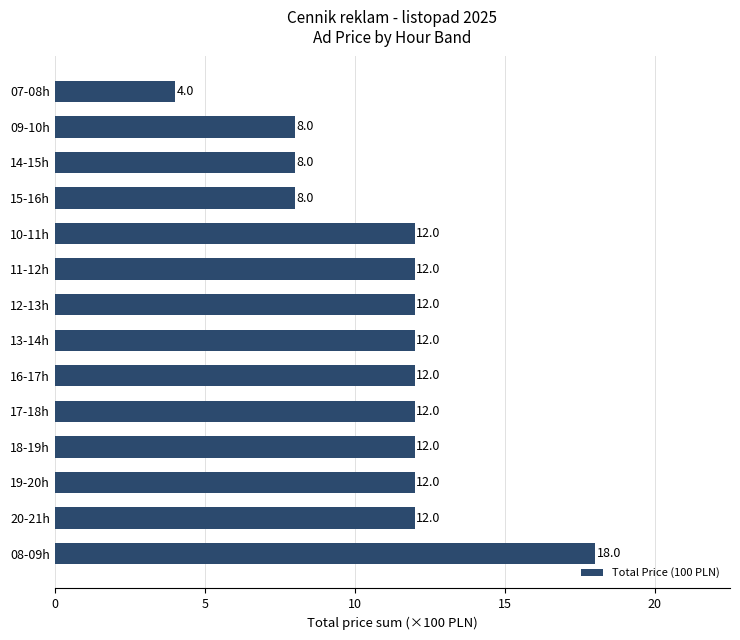

Reading bottom to top, transcribe all the data shown in this chart.

18	12	12	12	12	12	12	12	12	12	8	8	8	4